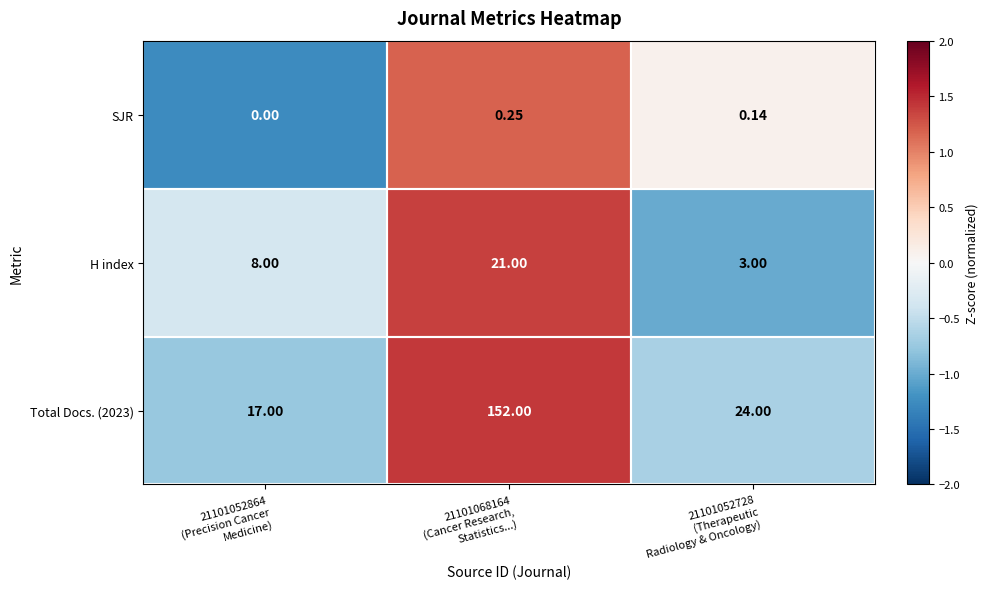

Count the number of categories in the chart.

3